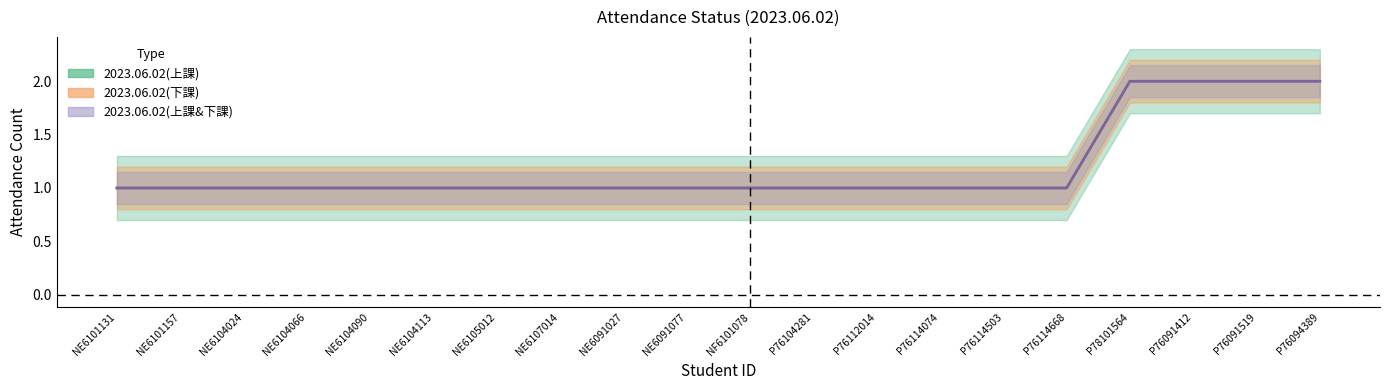

At which label is 2023.06.02(上課) closest to 0?

NE6101157